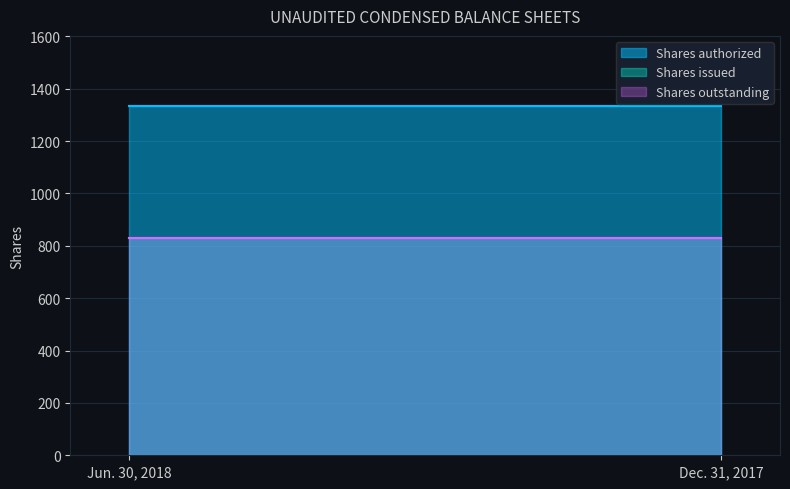

Rank the categories by Shares authorized value from lowest to highest.

Jun. 30, 2018, Dec. 31, 2017